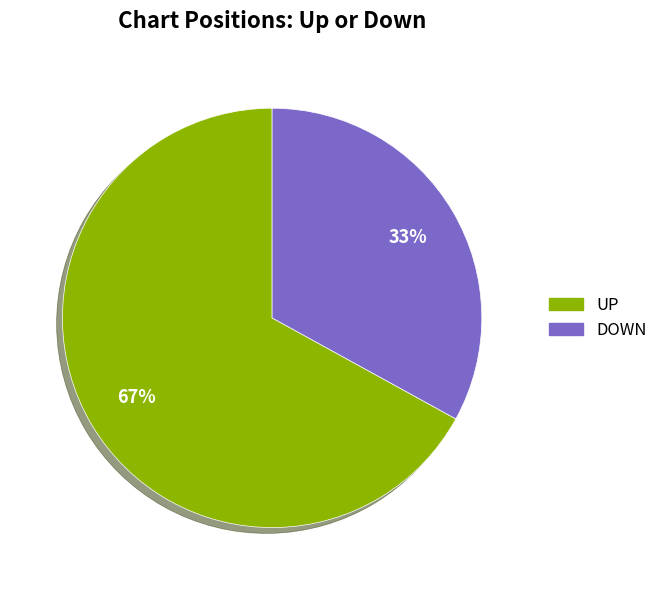

To the nearest percent, what is the difference between the largest and smallest slice percentages?

34%